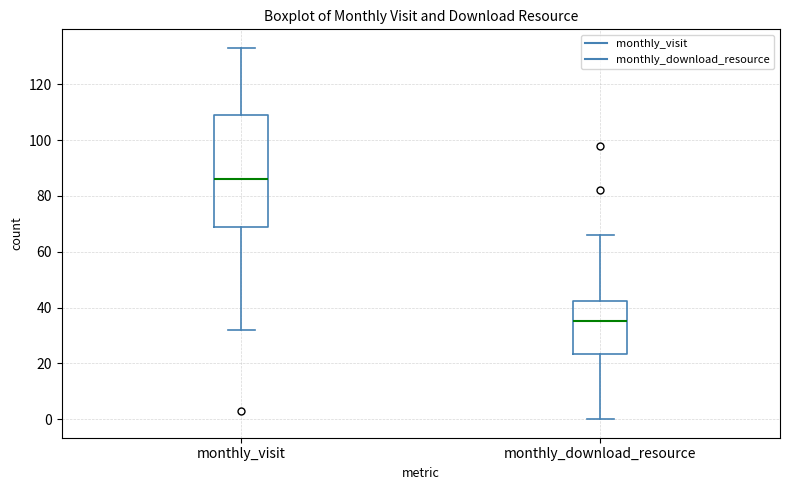

Reading left to right, read every box against the y-axis: the position of its median line, the range the box covers, and the ends of its whiskers. The values are not printed on the chart, so give them approximately, as read against the axis.

monthly_visit: median 86, box 70 to 110, whiskers 32 to 134
monthly_download_resource: median 36, box 24 to 42, whiskers 0 to 66